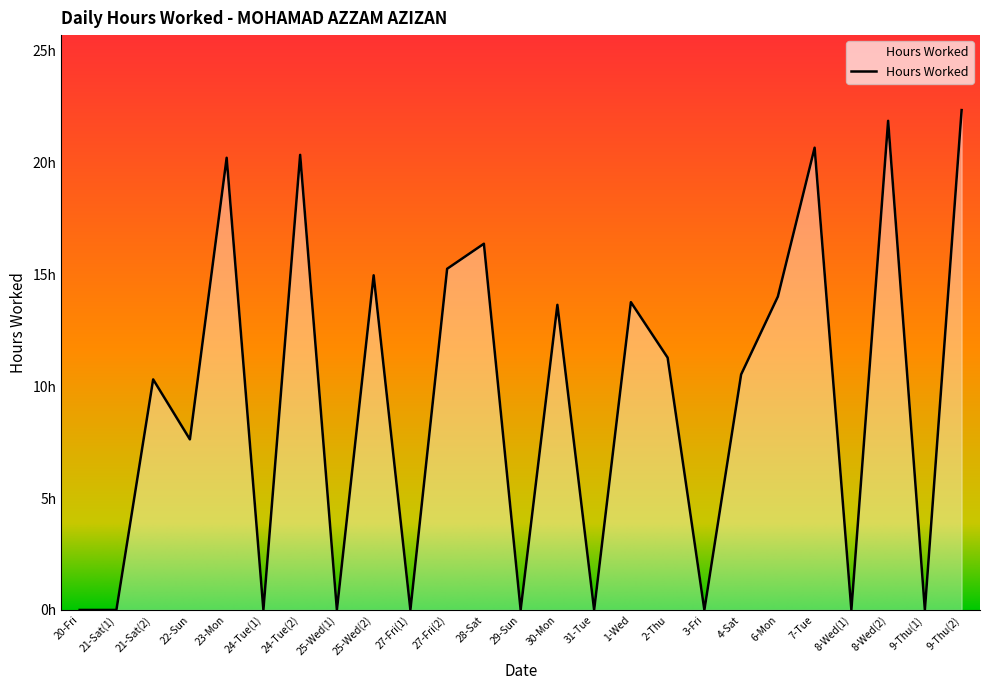

Rank the categories by value from highest to lowest.

9-Thu(2), 8-Wed(2), 7-Tue, 24-Tue(2), 23-Mon, 28-Sat, 27-Fri(2), 25-Wed(2), 6-Mon, 1-Wed, 30-Mon, 2-Thu, 4-Sat, 21-Sat(2), 22-Sun, 20-Fri, 21-Sat(1), 24-Tue(1), 25-Wed(1), 27-Fri(1), 29-Sun, 31-Tue, 3-Fri, 8-Wed(1), 9-Thu(1)